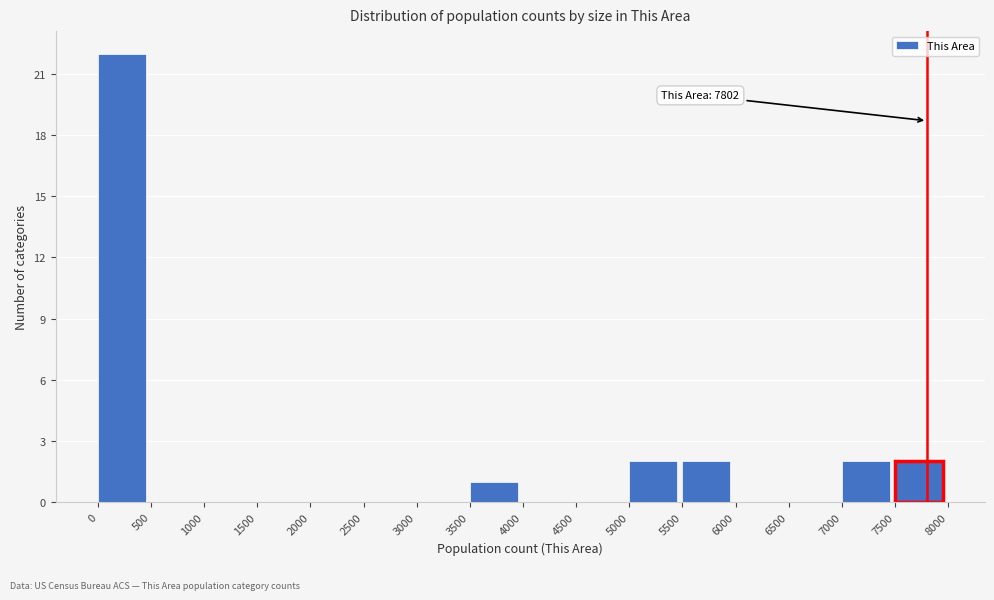

Which range on the x-axis has the tallest bar?

0 to 500